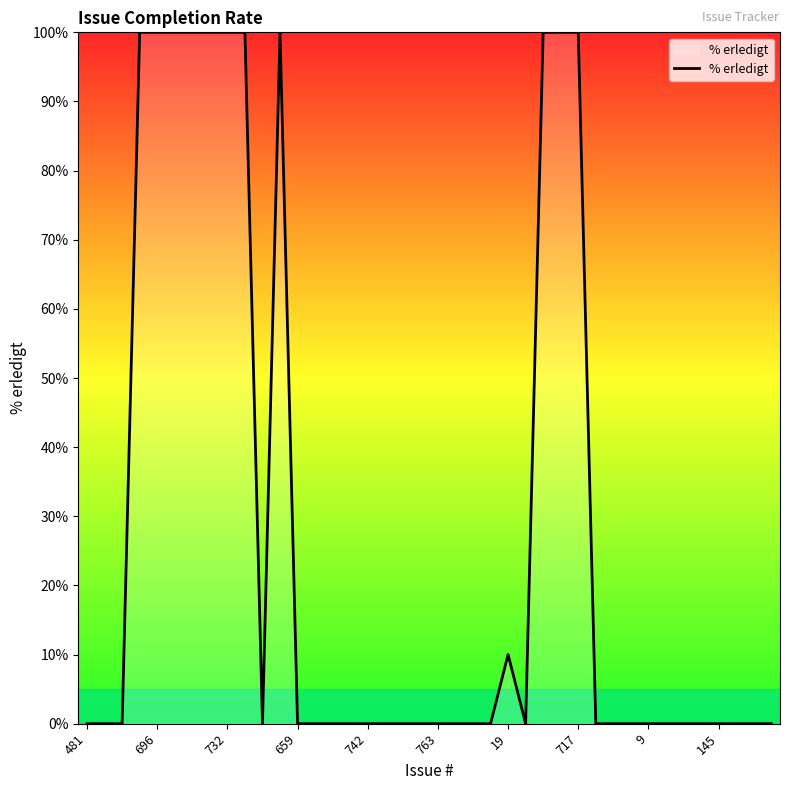

What is the greatest value displayed?

100